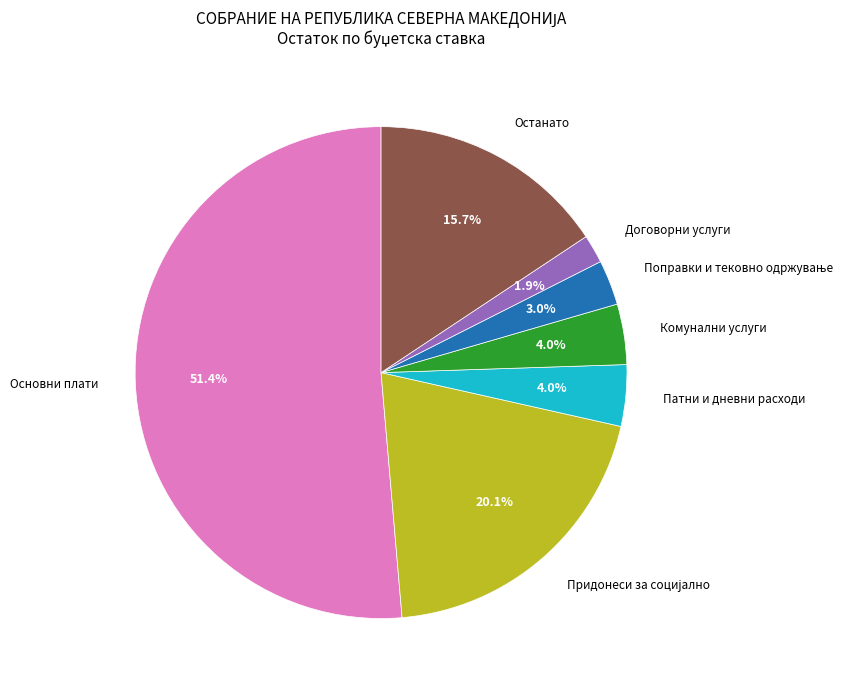

Which slice represents more than half of the pie?

Основни плати